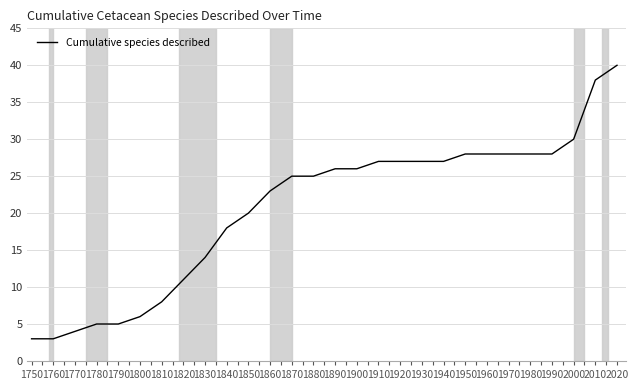

Count the number of categories in the chart.

28